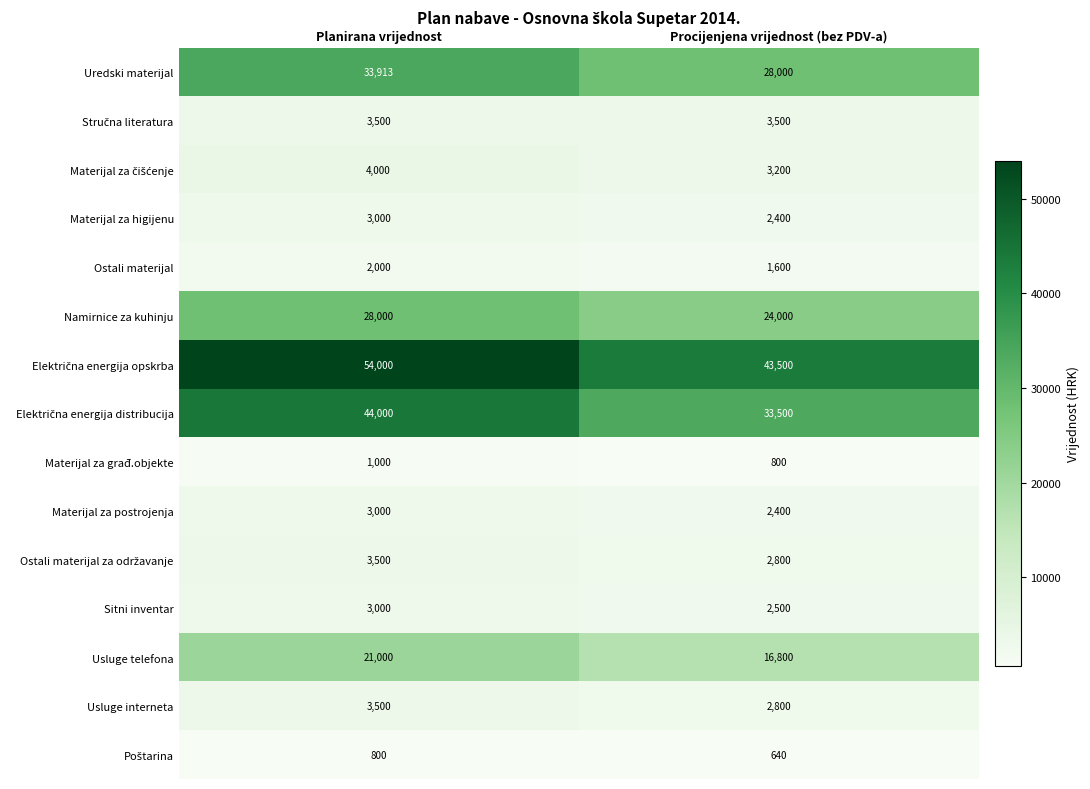

What is the average value of the Materijal za postrojenja series?

2700